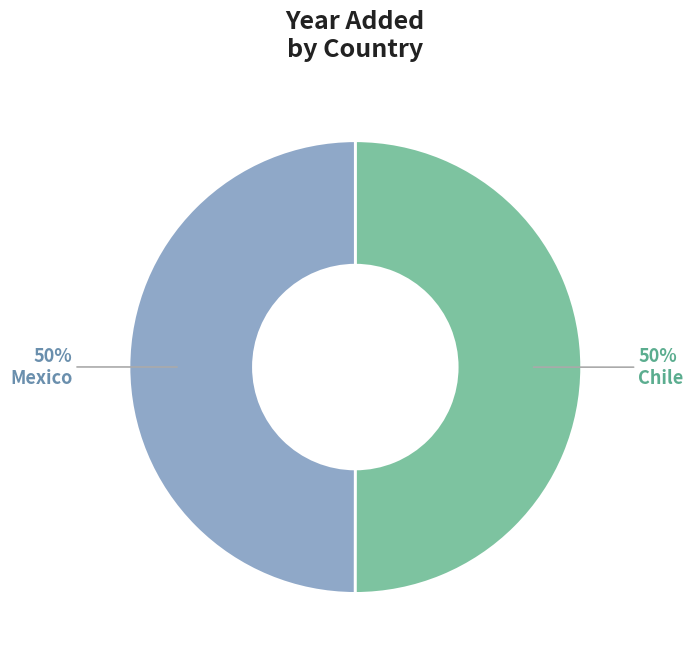

Approximately how many times larger is the value at Mexico compared to Chile?

1.0